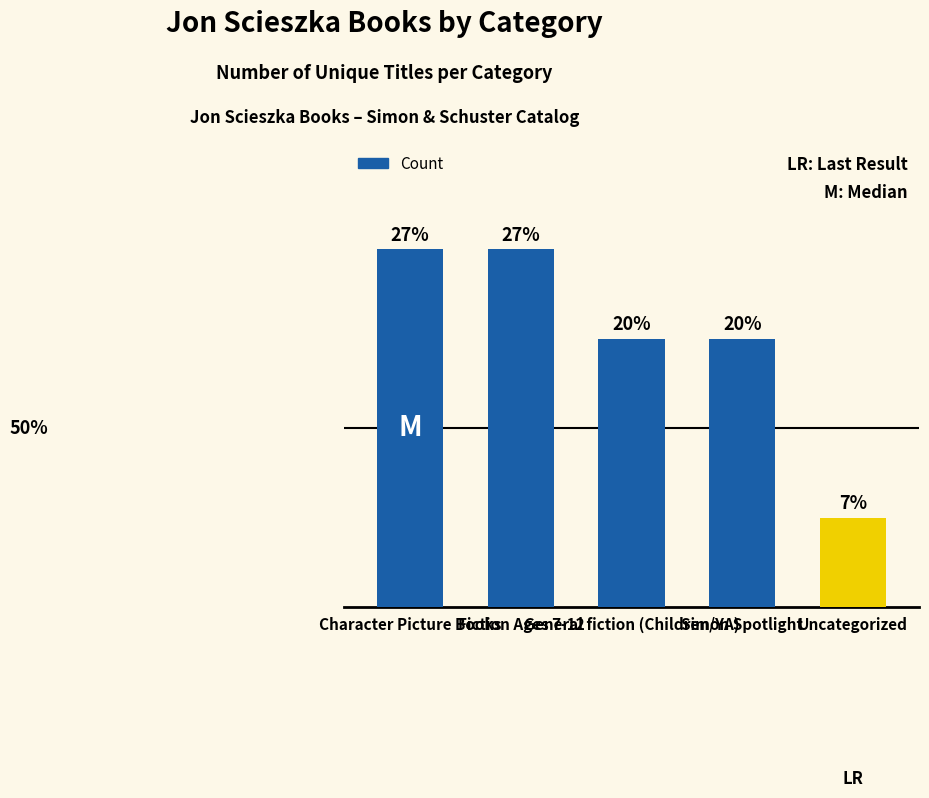

What is the average value?

3